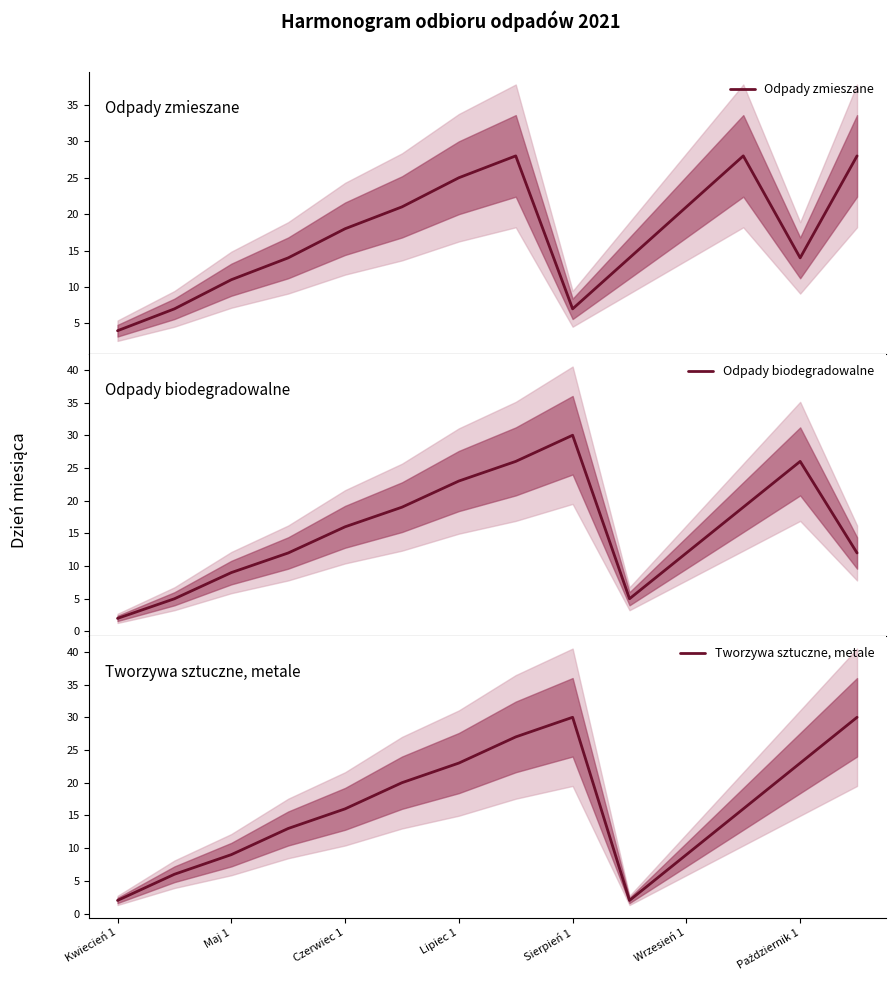

What is the value of the Odpady biodegradowalne point at the 7th from the left?

23